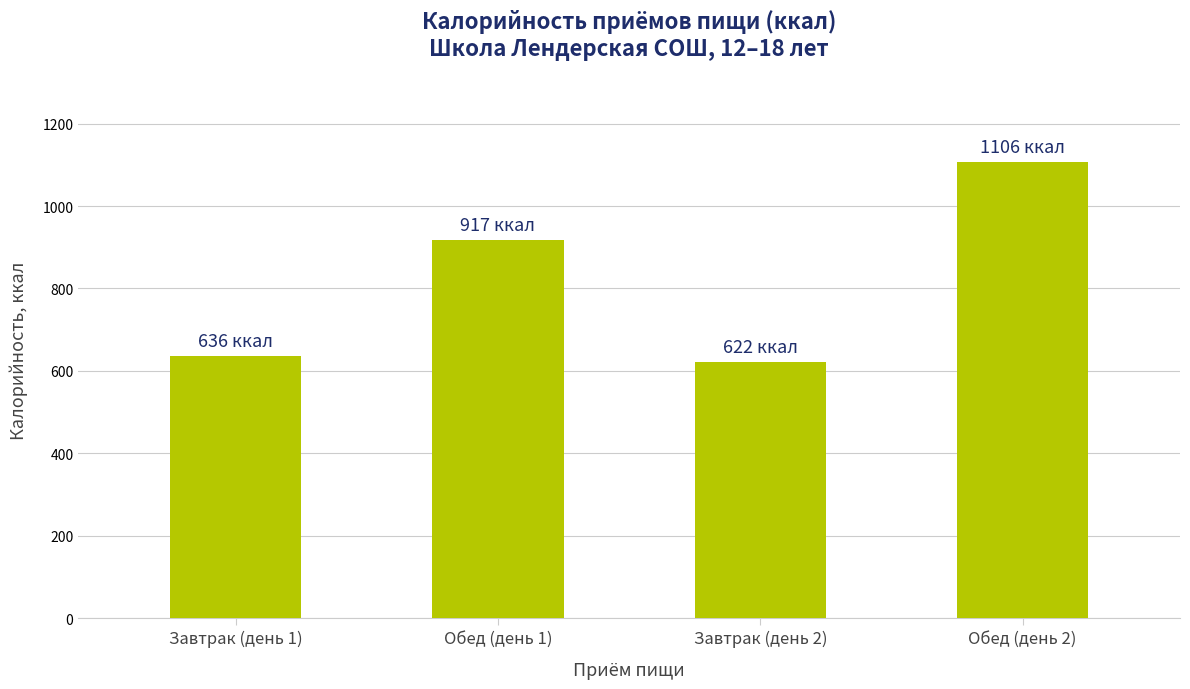

What is the approximate value at Завтрак (день 2)?

621.5